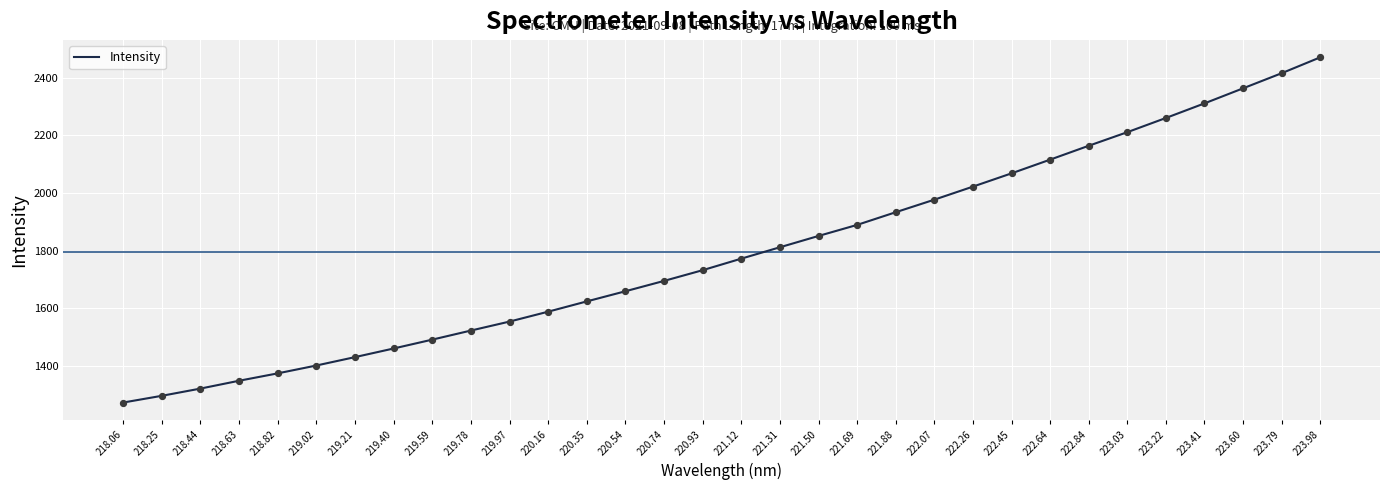

What is the change in value from 220.54 to 223.03?

+551.9